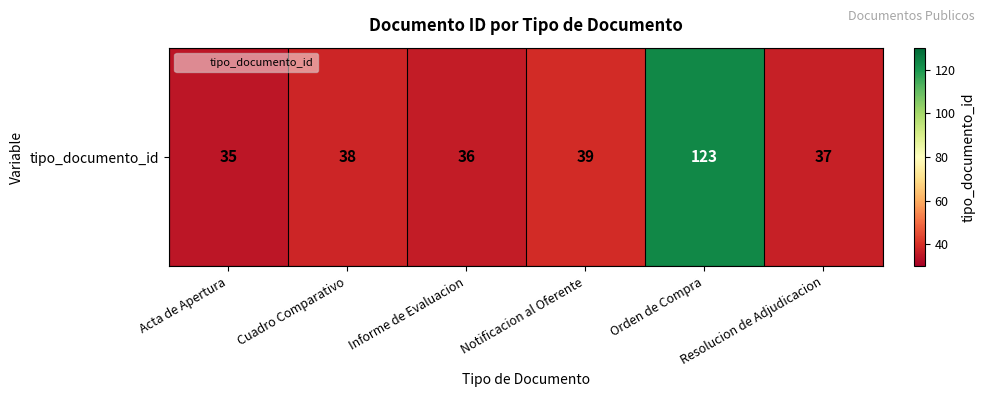

Reading left to right, transcribe all the data shown in this chart.

Acta de Apertura=35	Cuadro Comparativo=38	Informe de Evaluacion=36	Notificacion al Oferente=39	Orden de Compra=123	Resolucion de Adjudicacion=37